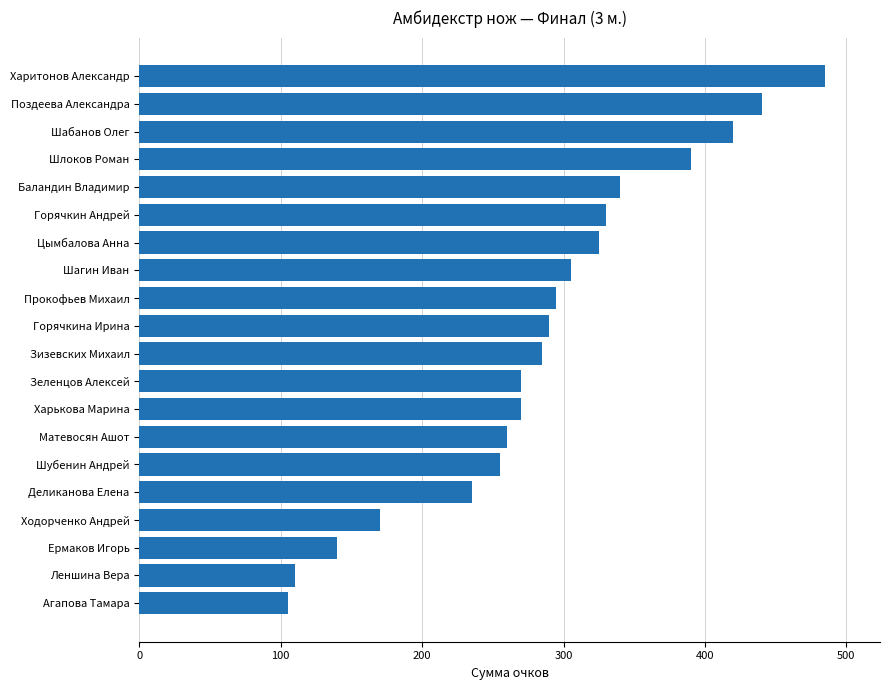

What is the maximum value shown in the chart?

485